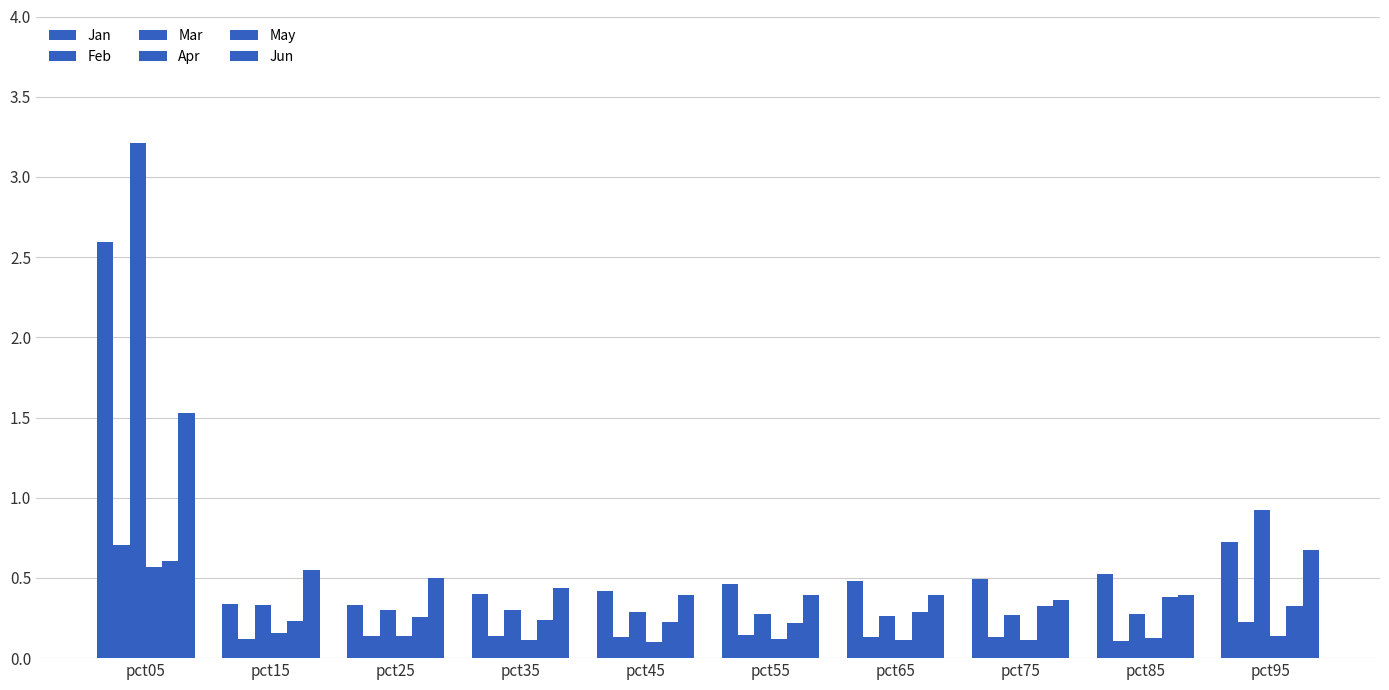

Are the bars horizontal?

No